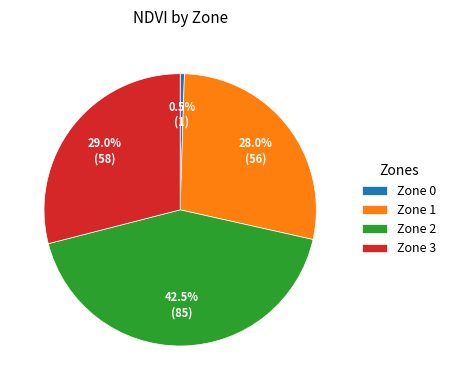

To the nearest percent, what portion does Zone 3 represent?

29%